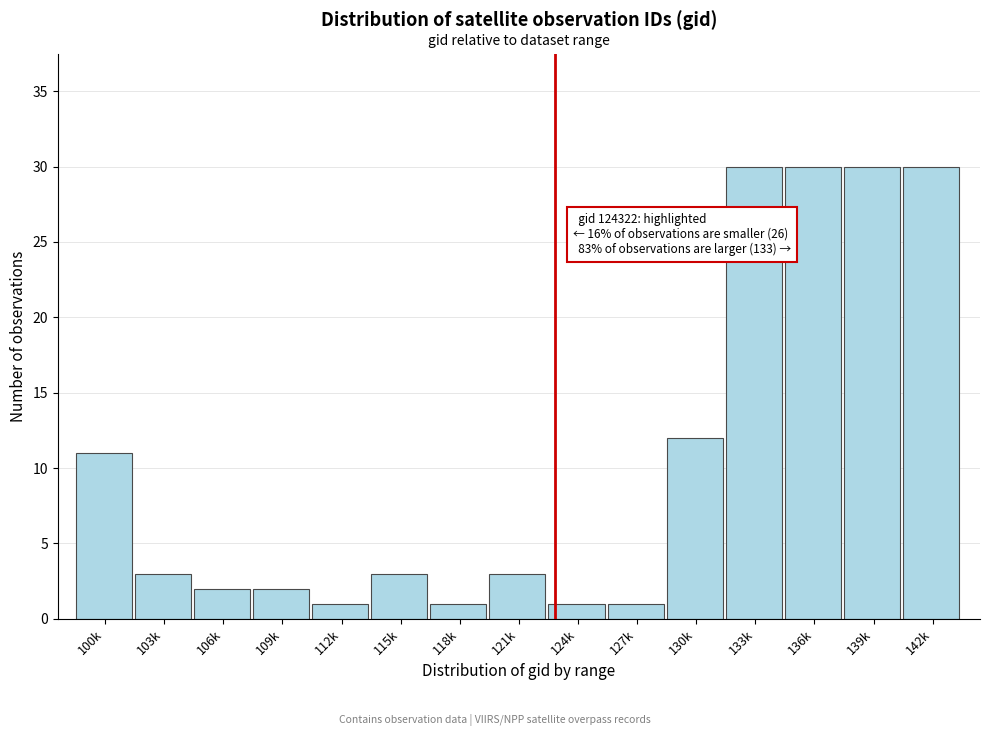

Reading left to right, list all the values displayed in this chart.

11	3	2	2	1	3	1	3	1	1	12	30	30	30	30